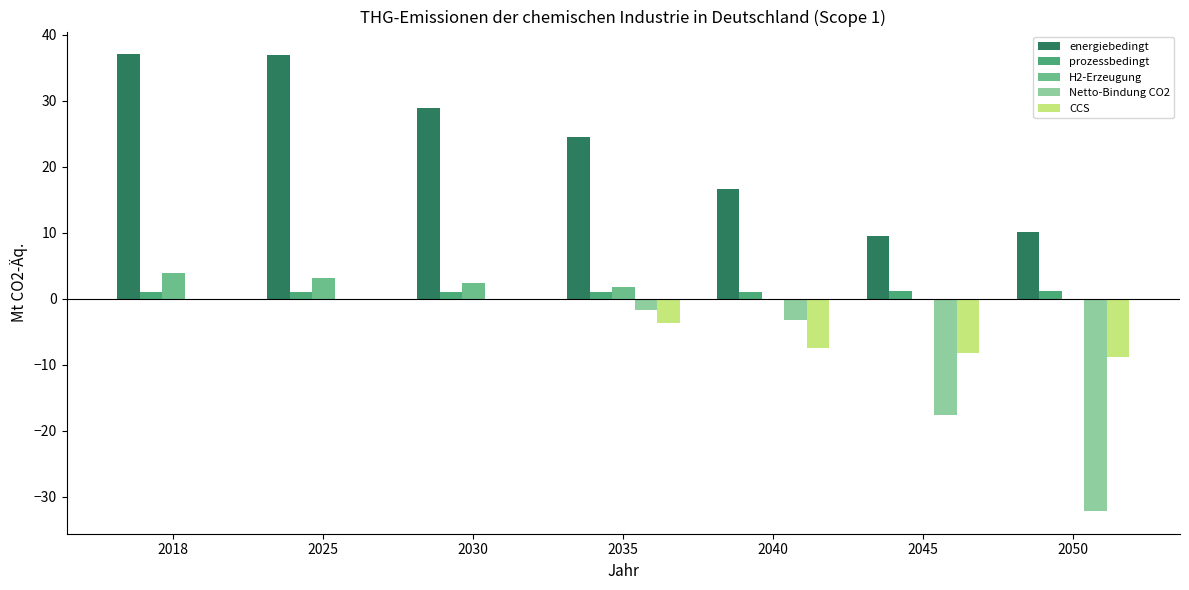

What is the sum of all prozessbedingt values?

7.4